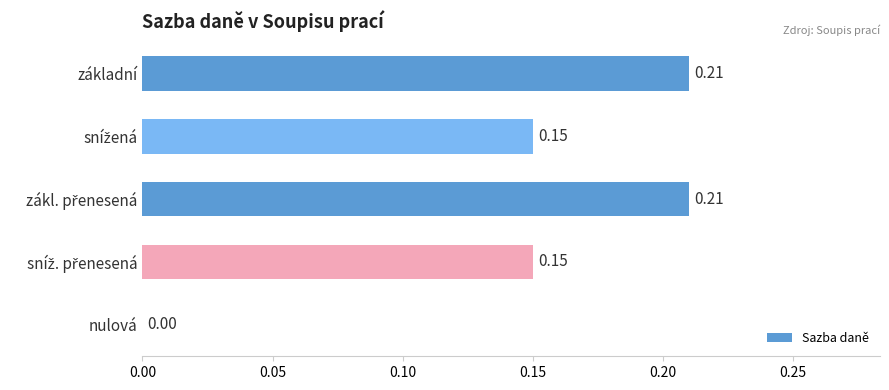

Where is the data nearest to the value 0?

nulová